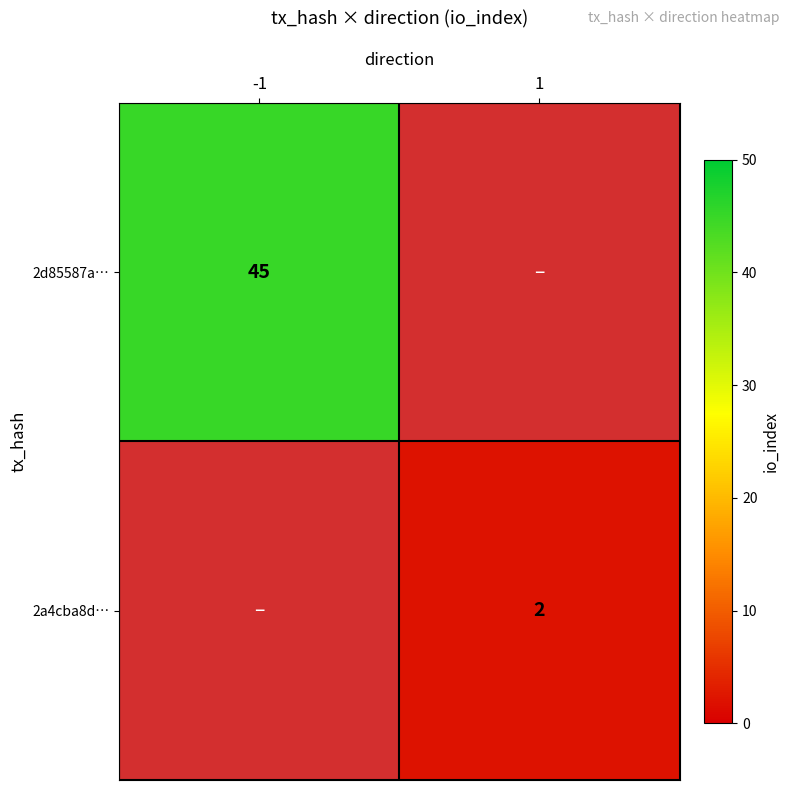

Is the value of 2a4cba8d… at 1 greater than the value of 2d85587a… at -1?

No